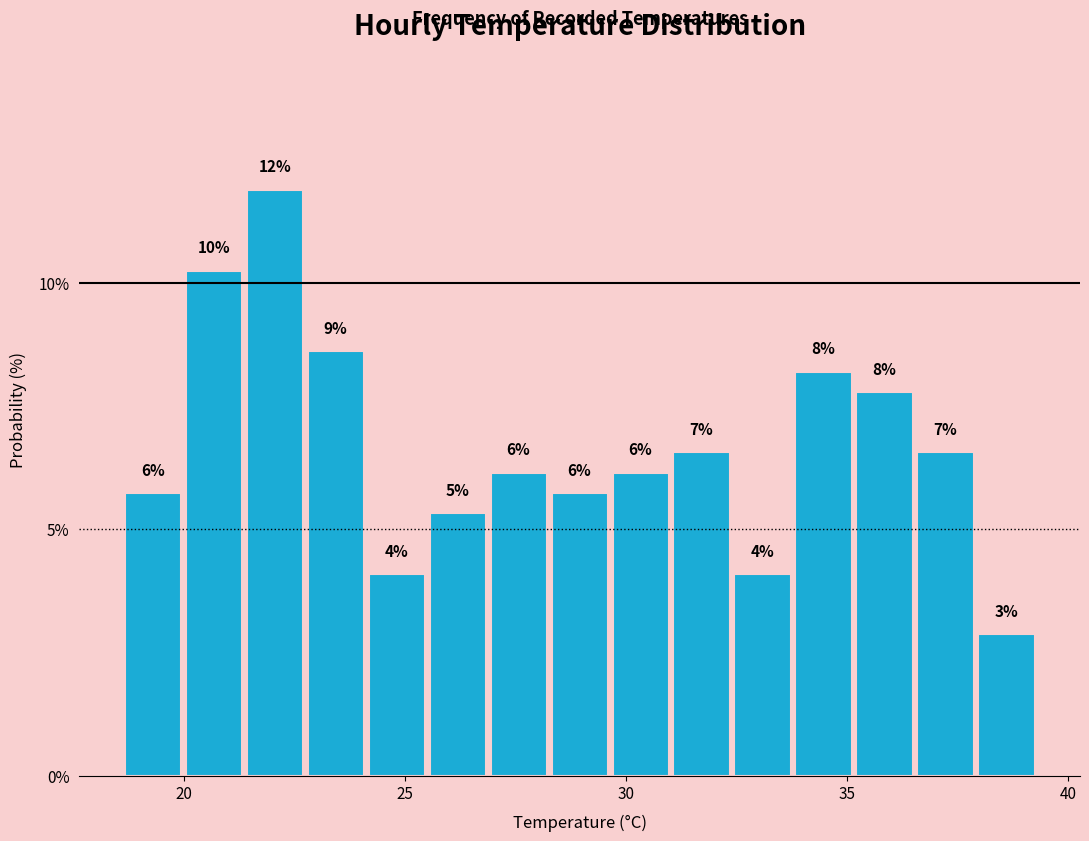

Around what value on the x-axis is the tallest bar? Give the approximate position of its centre, as read against the axis.

22.0